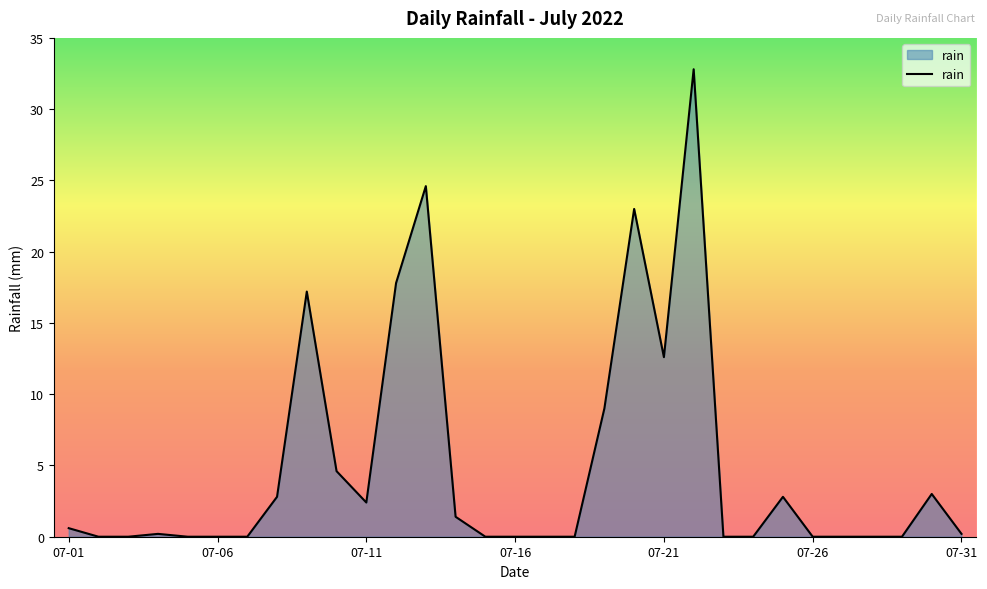

How many lines are shown in the chart?

1